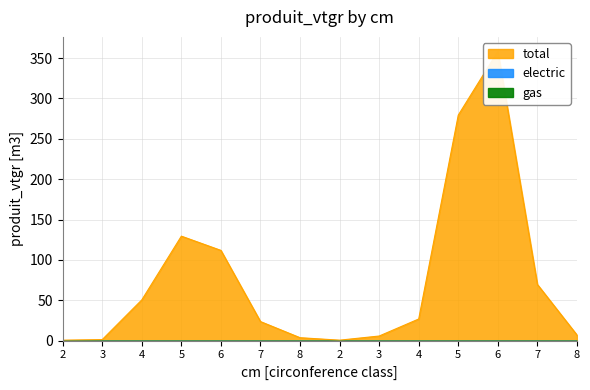

Which series has the largest range (max minus min)?

total